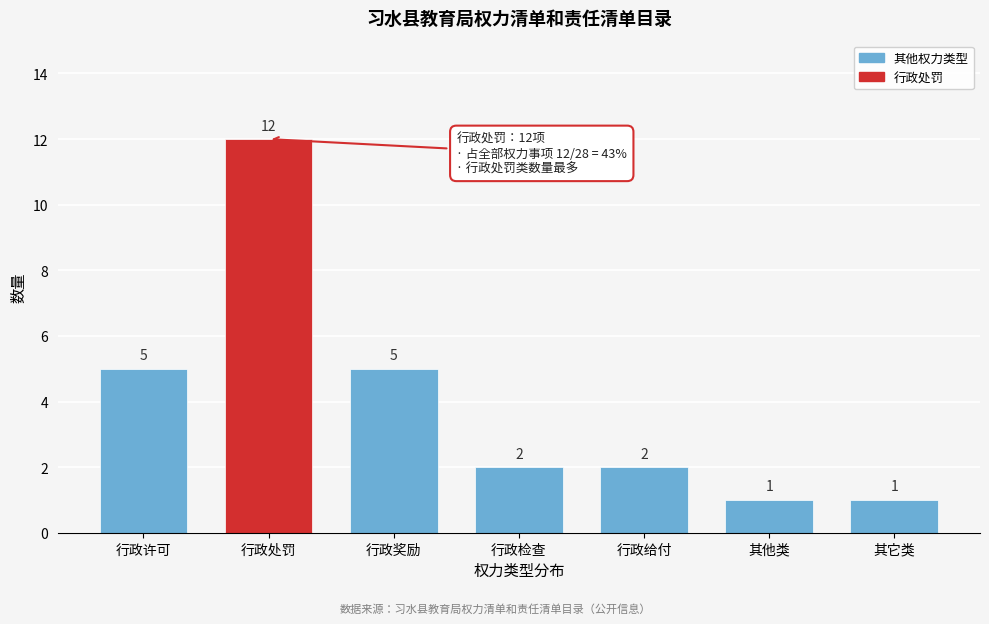

Reading right to left, extract all data points from this chart.

其它类=1	其他类=1	行政给付=2	行政检查=2	行政奖励=5	行政处罚=12	行政许可=5